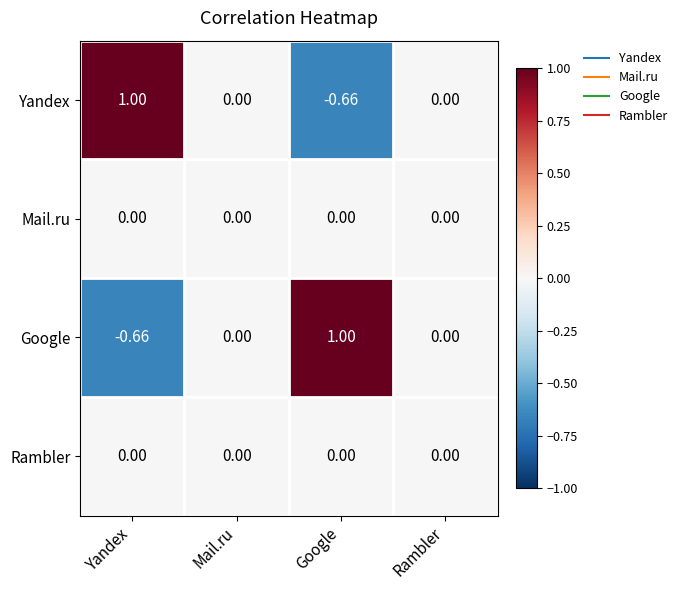

Which category has the lowest value in the Yandex series?

Google